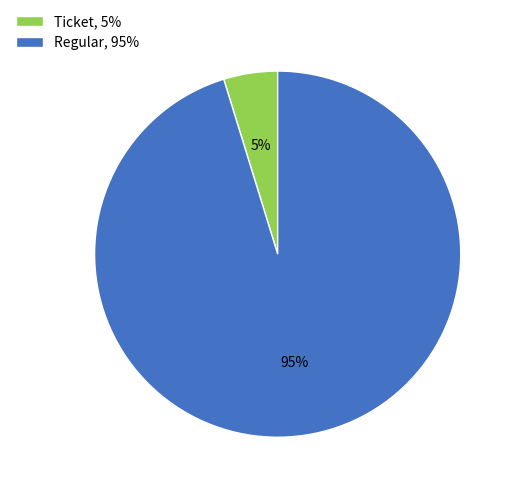

Which has a higher value, Regular, 95% or Ticket, 5%?

Regular, 95%